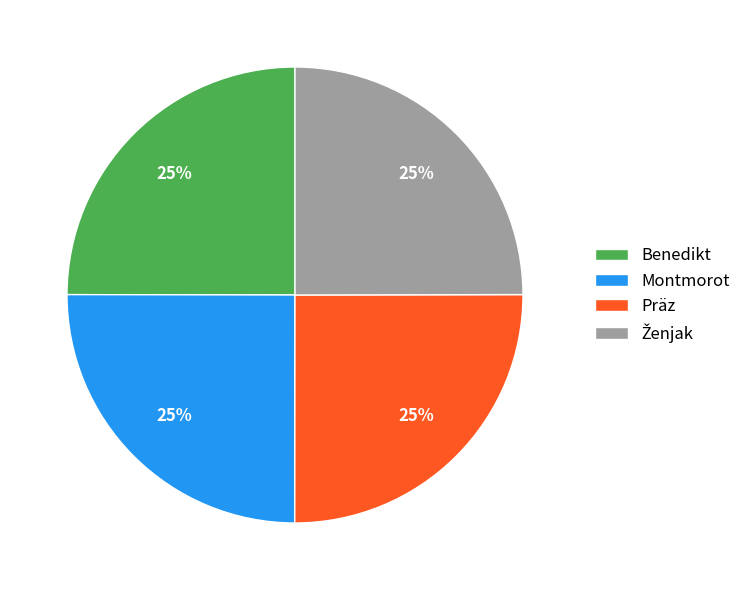

True or false: Präz accounts for 32% of the total.

False